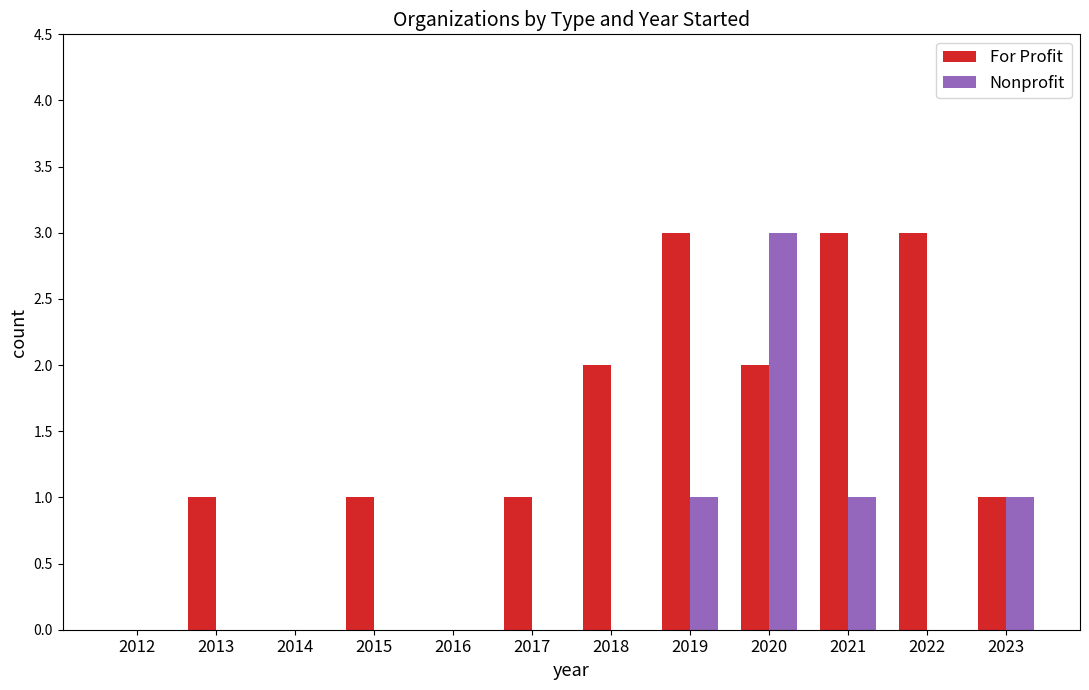

Are the bars horizontal?

No